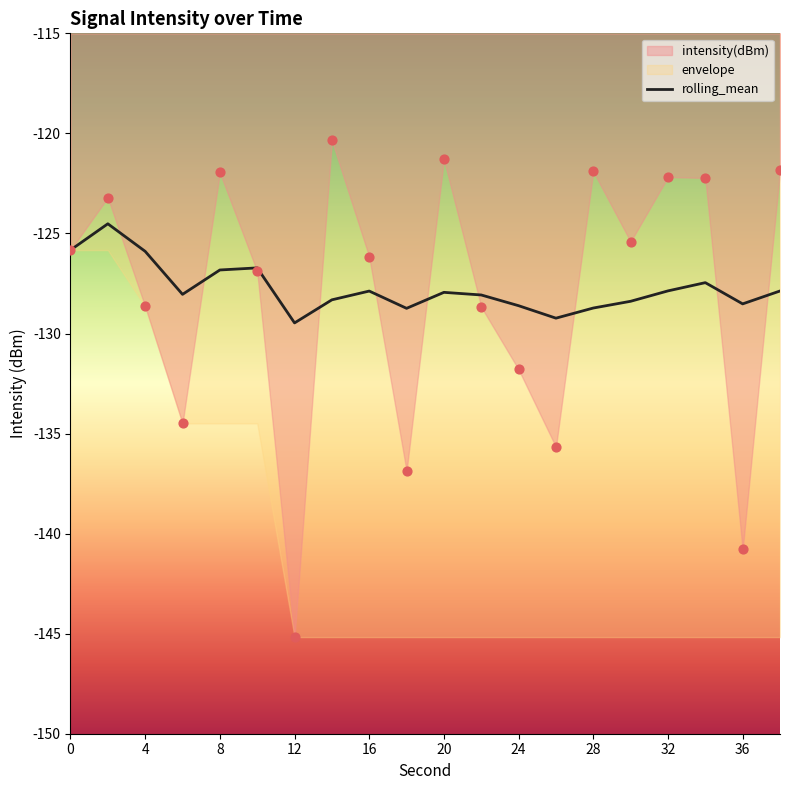

The rolling_mean series shows -185.3 at 32. True or false?

False